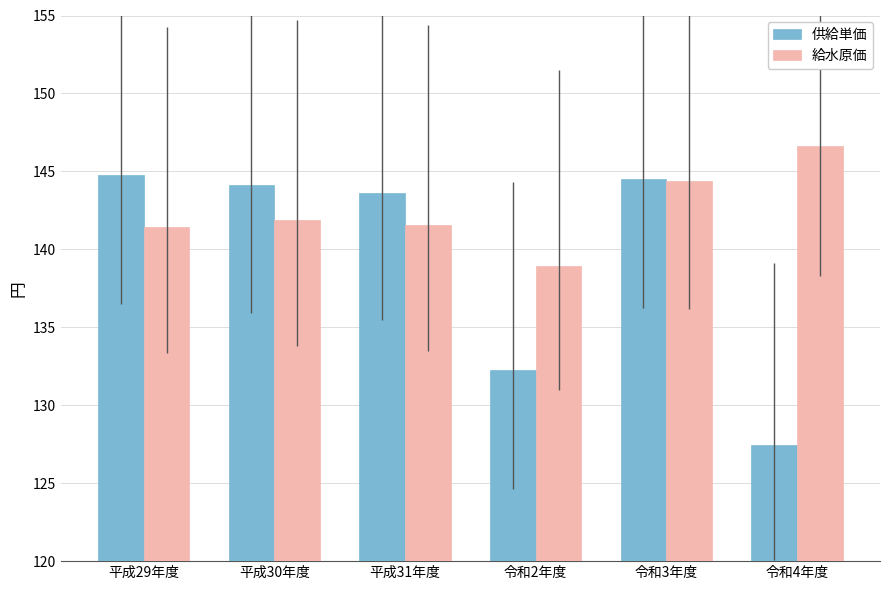

At which category does the chart reach its minimum across all series?

令和4年度